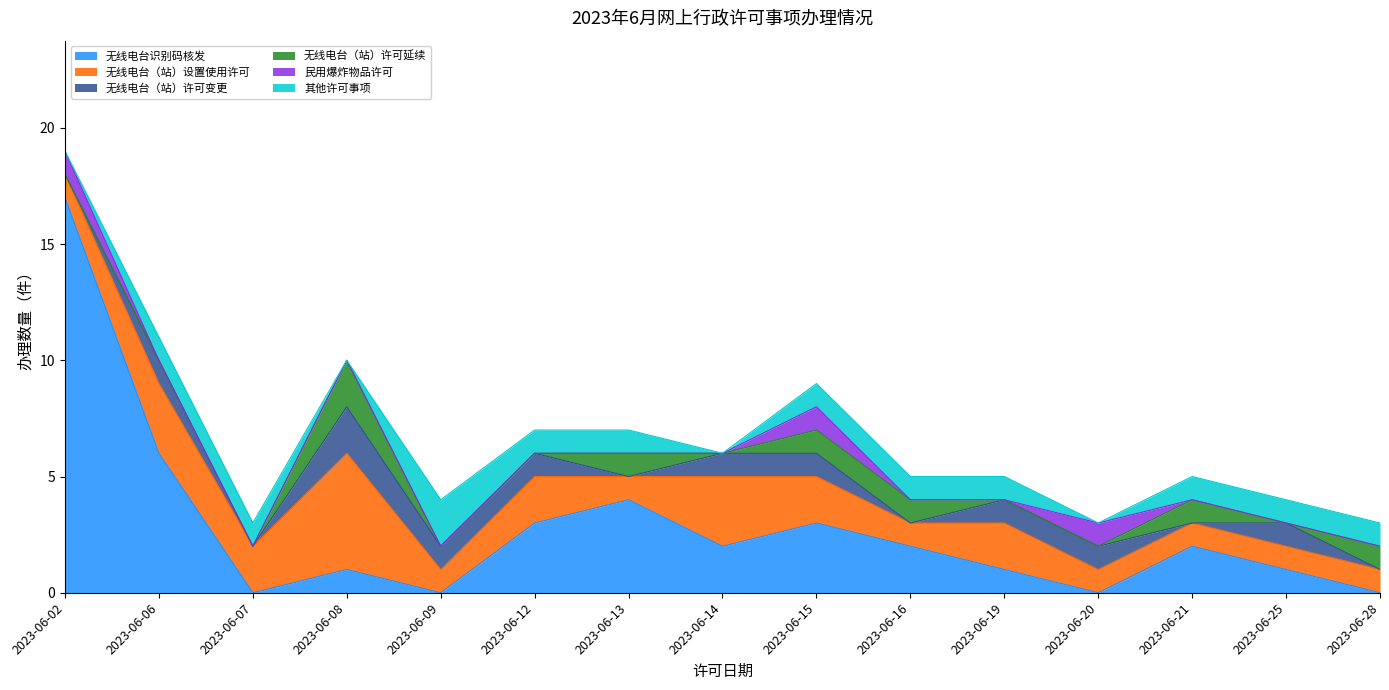

Which series has the largest range (max minus min)?

无线电台识别码核发